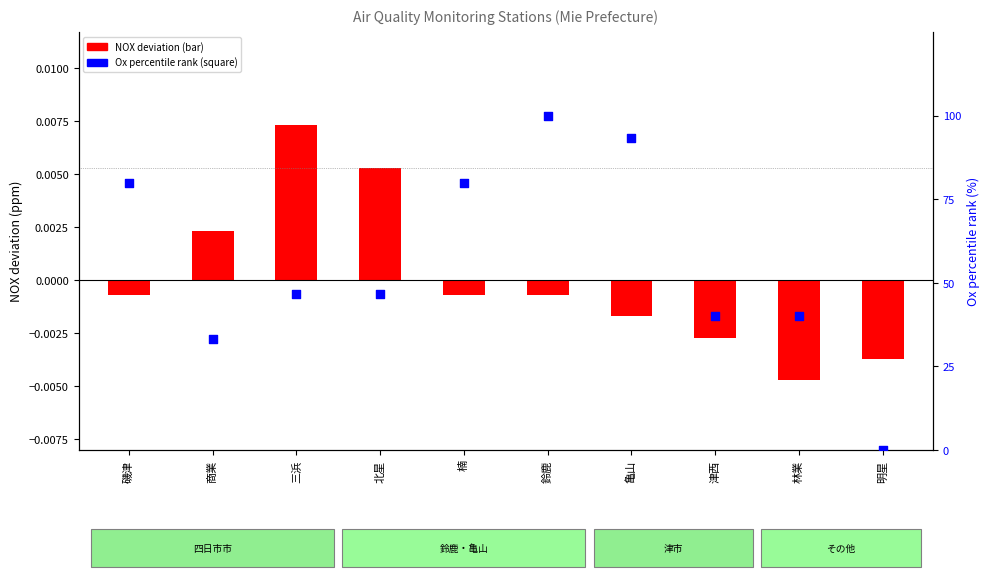

At which category is the sum across all series the highest?

鈴鹿